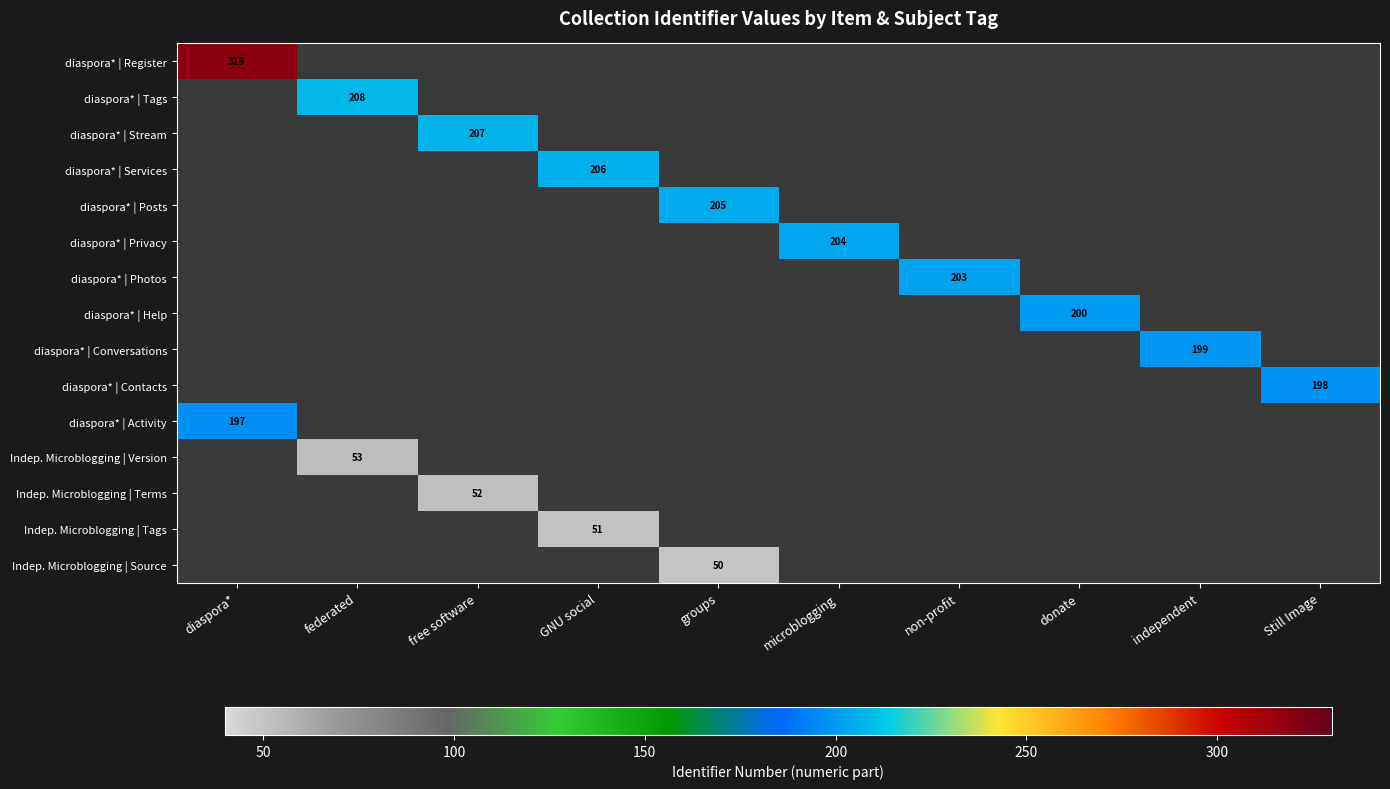

Between non-profit and free software, which is larger?

free software